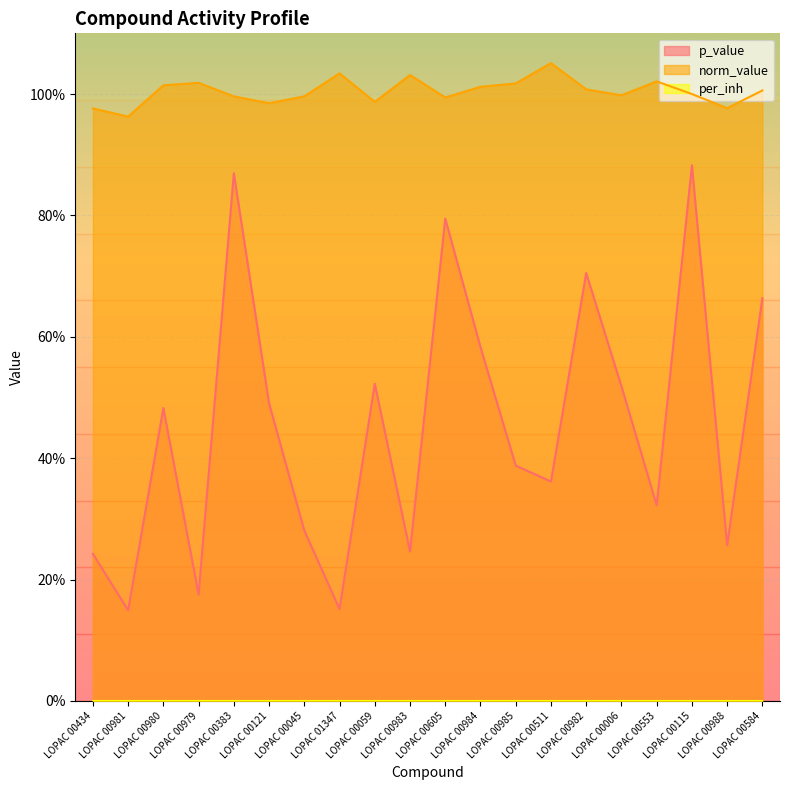

How many interior local valleys does the p_value series have?

7